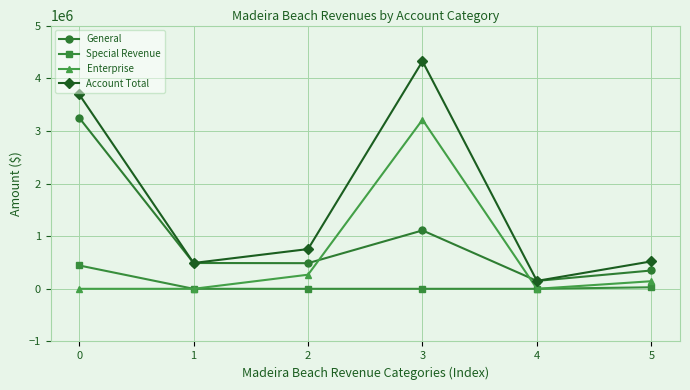

Is it true that Account Total equals 7181881 at 3?

False